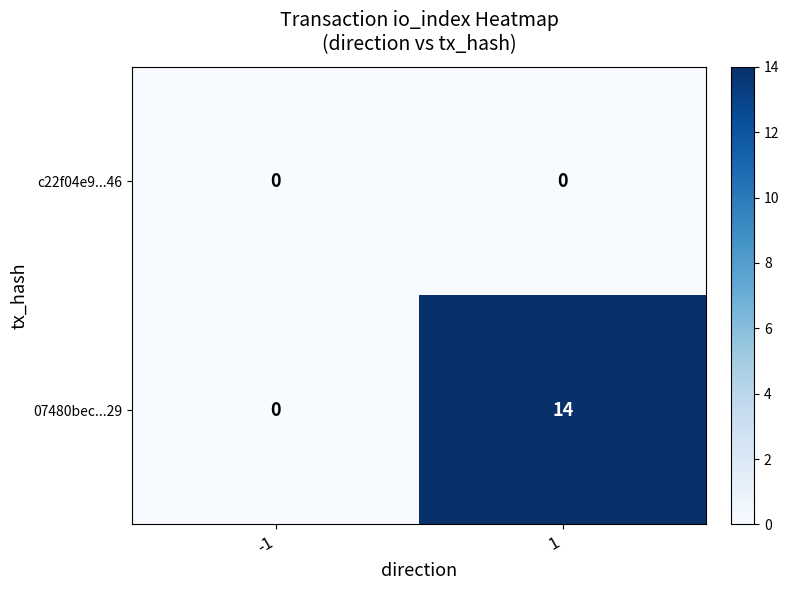

True or false: 07480bec...29 has a value of 14 at 1.

True